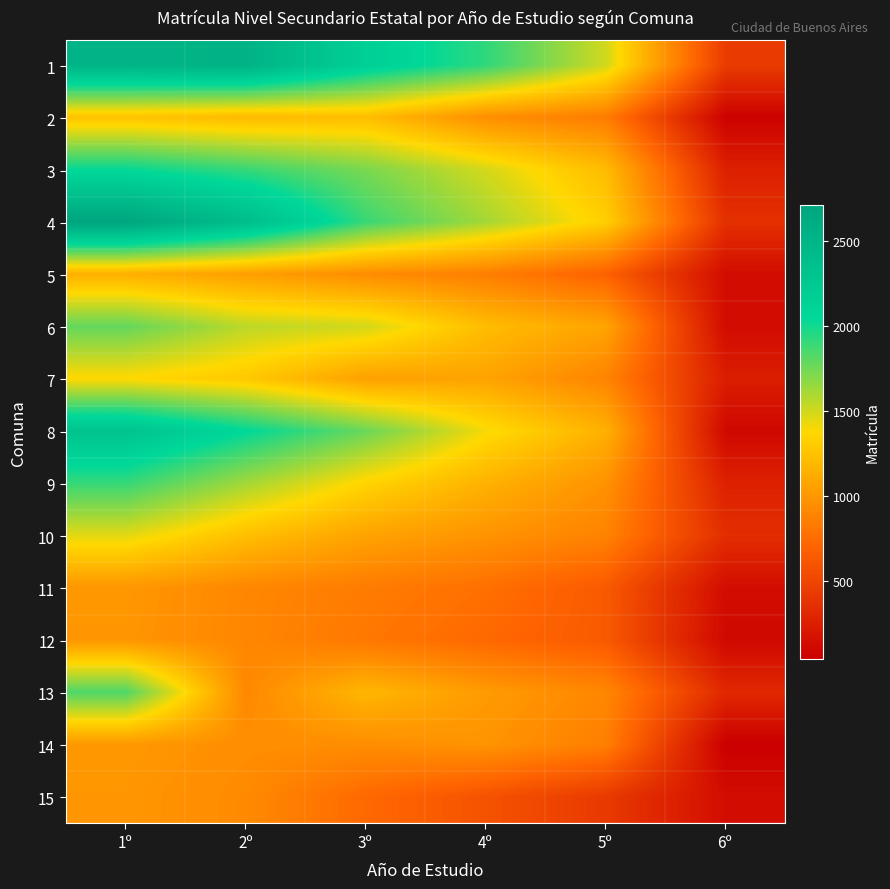

Reading left to right, what are all the values shown in this chart?

1: 1º=2505	2º=2534	3º=2156	4º=1922	5º=1501	6º=439
2: 1º=1255	2º=1201	3º=1223	4º=951	5º=843	6º=62
3: 1º=2032	2º=1901	3º=1727	4º=1493	5º=1213	6º=260
4: 1º=2713	2º=2400	3º=1896	4º=1617	5º=1323	6º=365
5: 1º=1142	2º=1046	3º=940	4º=857	5º=686	6º=134
6: 1º=1787	2º=1556	3º=1496	4º=1218	5º=1076	6º=128
7: 1º=1372	2º=1286	3º=1057	4º=1073	5º=891	6º=241
8: 1º=2315	2º=2049	3º=1768	4º=1404	5º=1148	6º=106
9: 1º=1904	2º=1620	3º=1355	4º=1156	5º=974	6º=265
10: 1º=1455	2º=1232	3º=1071	4º=981	5º=882	6º=349
11: 1º=999	2º=908	3º=841	4º=773	5º=635	6º=136
12: 1º=991	2º=906	3º=818	4º=729	5º=635	6º=108
13: 1º=1841	2º=914	3º=1185	4º=1022	5º=906	6º=310
14: 1º=1004	2º=950	3º=946	4º=983	5º=860	6º=45
15: 1º=992	2º=926	3º=731	4º=589	5º=426	6º=137